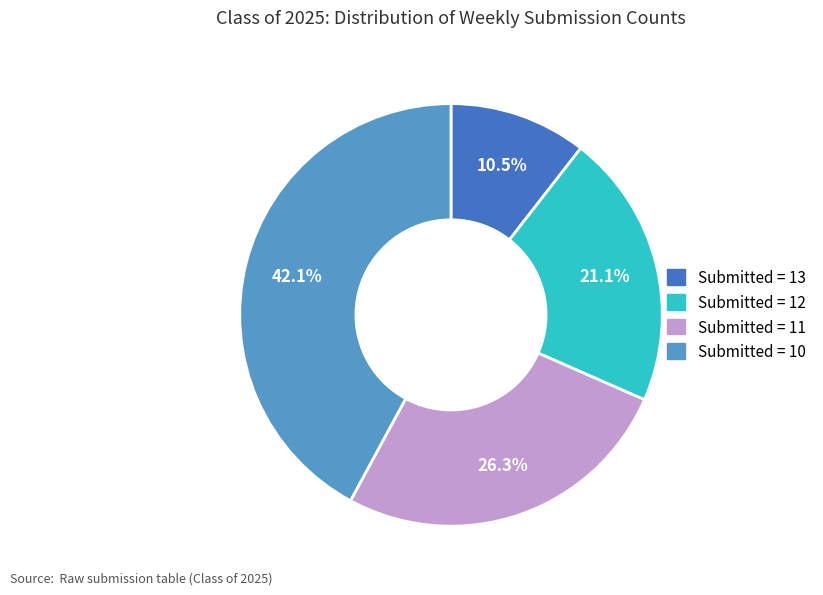

Is there a majority slice in this chart?

No